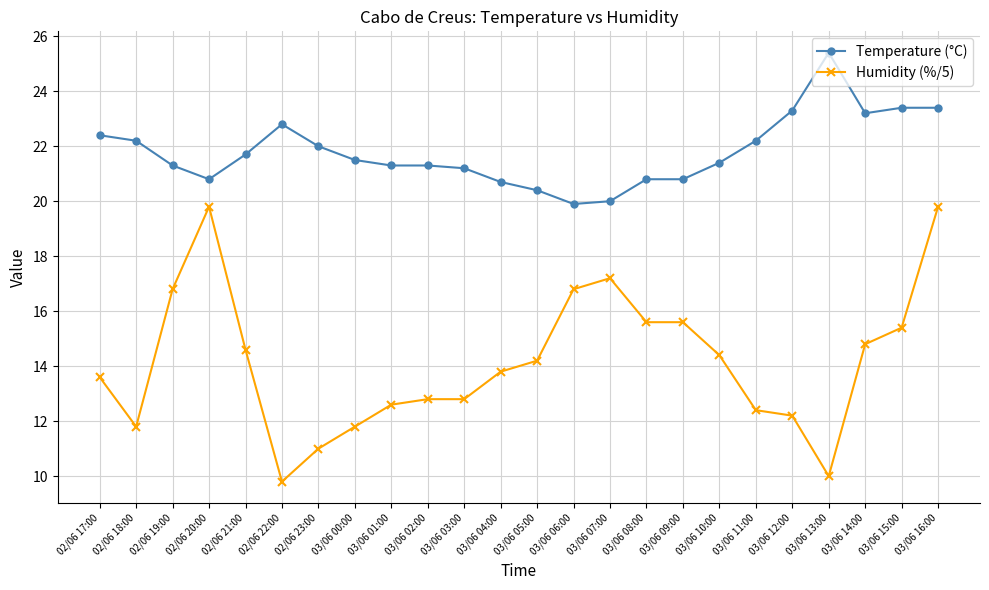

True or false: Humidity (%/5) and Temperature (°C) intersect in this chart.

False